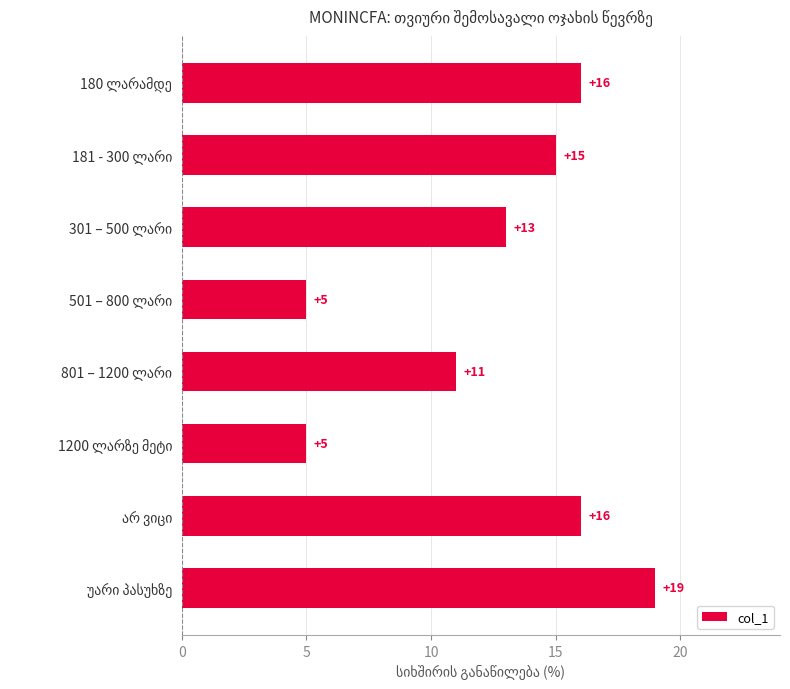

What is the value of the 8th bar from the top?

19